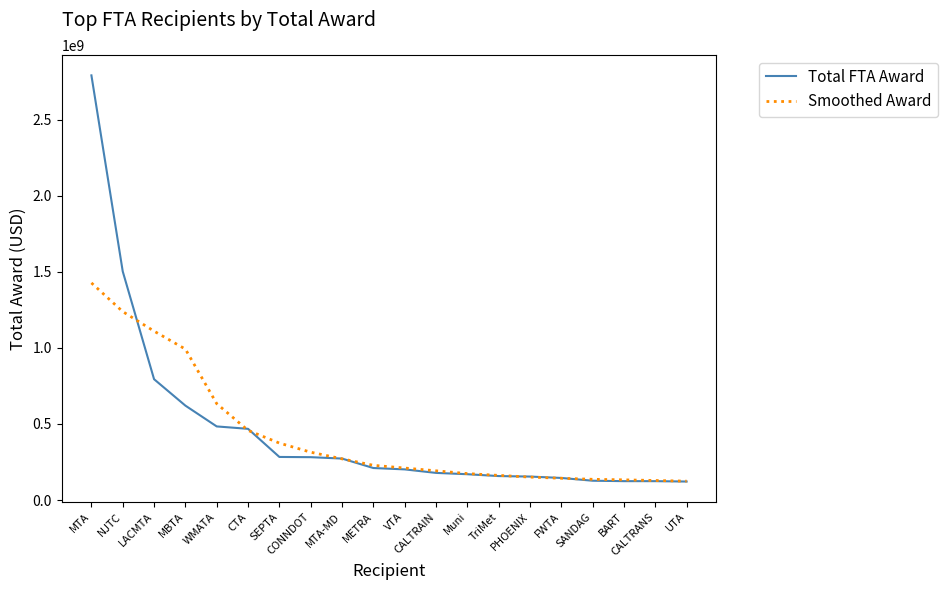

Where is Total FTA Award nearest to the value 1456122945?

NJTC